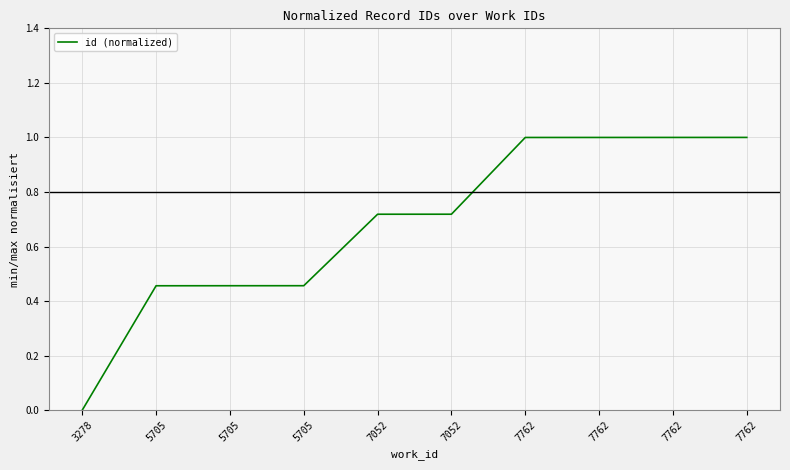

Is this an area chart (filled region under the line)?

No